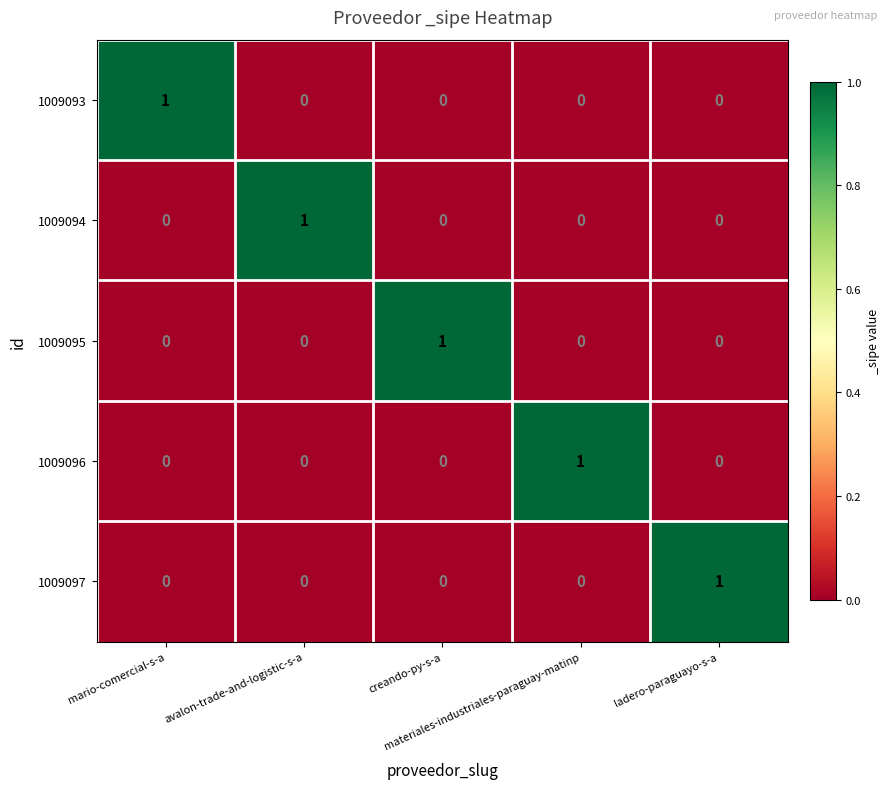

Count the 1009097 values in the range 0 to 1.

5